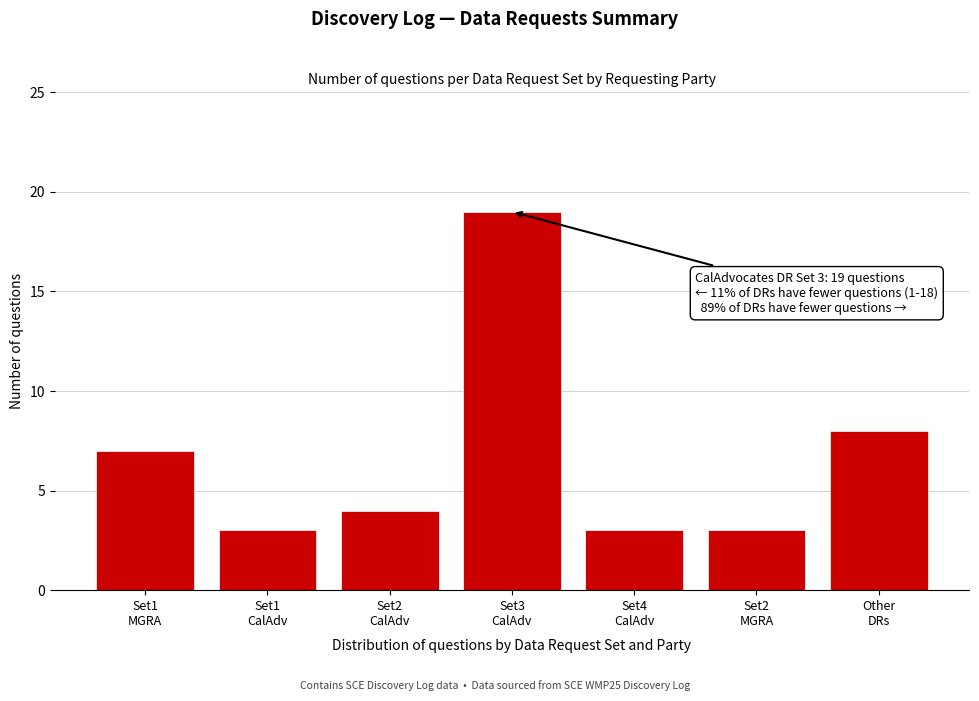

Reading left to right, transcribe all the data shown in this chart.

7	3	4	19	3	3	8